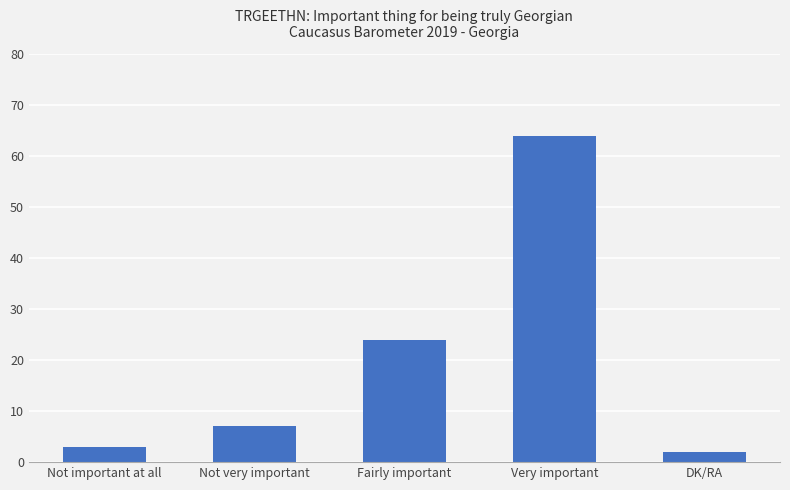

Reading left to right, what are all the values shown in this chart?

3	7	24	64	2